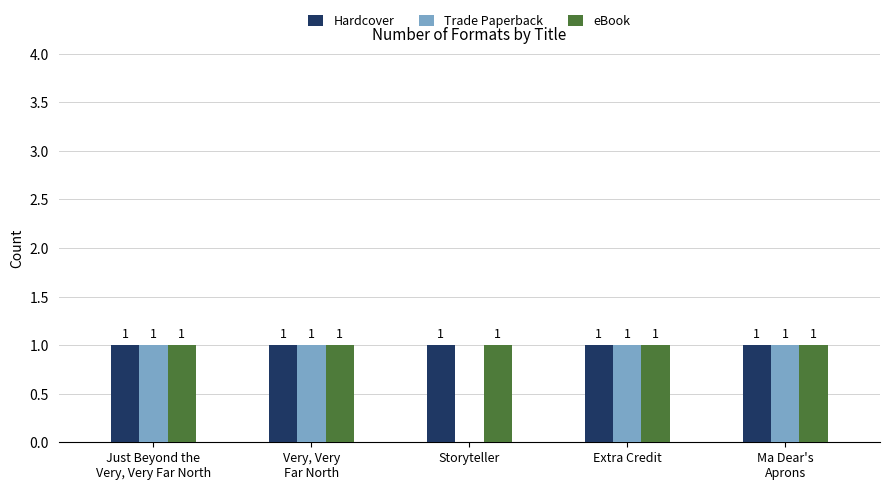

Which series changed the most between Storyteller and Extra Credit?

Trade Paperback